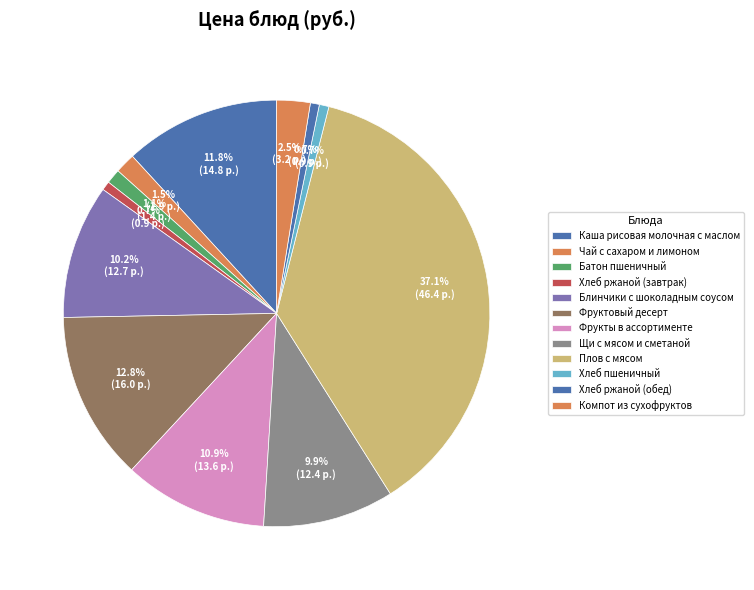

What percentage is NOT represented by Каша рисовая молочная с маслом?

88.2%